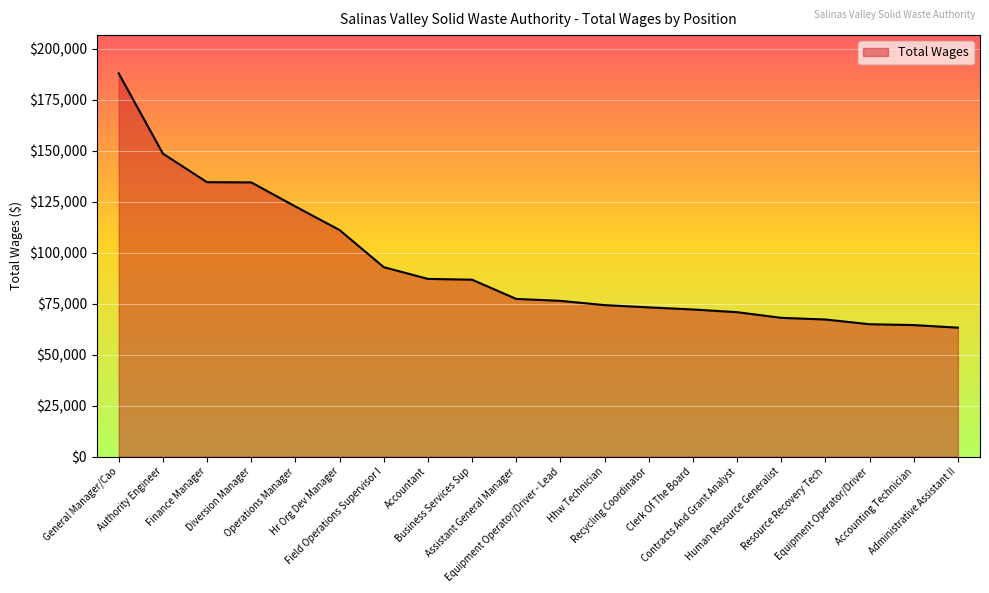

What is the minimum value shown in the chart?

63269